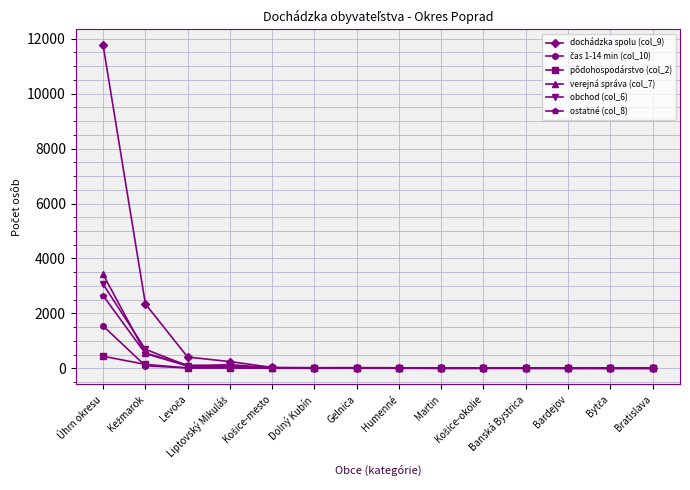

At which category is the sum across all series the highest?

Úhrn okresu